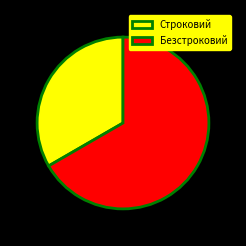

What is the smallest slice in the pie chart?

Строковий